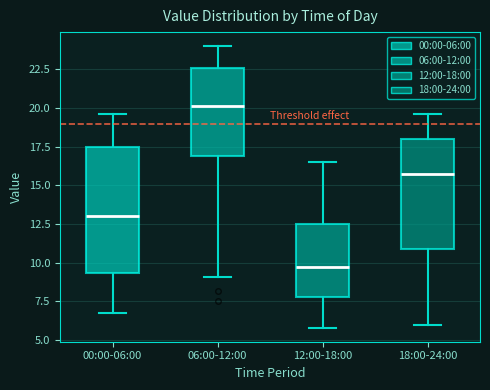

Reading left to right, read every box against the y-axis: the position of its median line, the range the box covers, and the ends of its whiskers. The values are not printed on the chart, so give them approximately, as read against the axis.

00:00-06:00: median 13.0, box 9.5 to 17.5, whiskers 7.0 to 19.5
06:00-12:00: median 20.0, box 17.0 to 22.5, whiskers 9.0 to 24.0
12:00-18:00: median 9.5, box 8.0 to 12.5, whiskers 6.0 to 16.5
18:00-24:00: median 16.0, box 11.0 to 18.0, whiskers 6.0 to 19.5